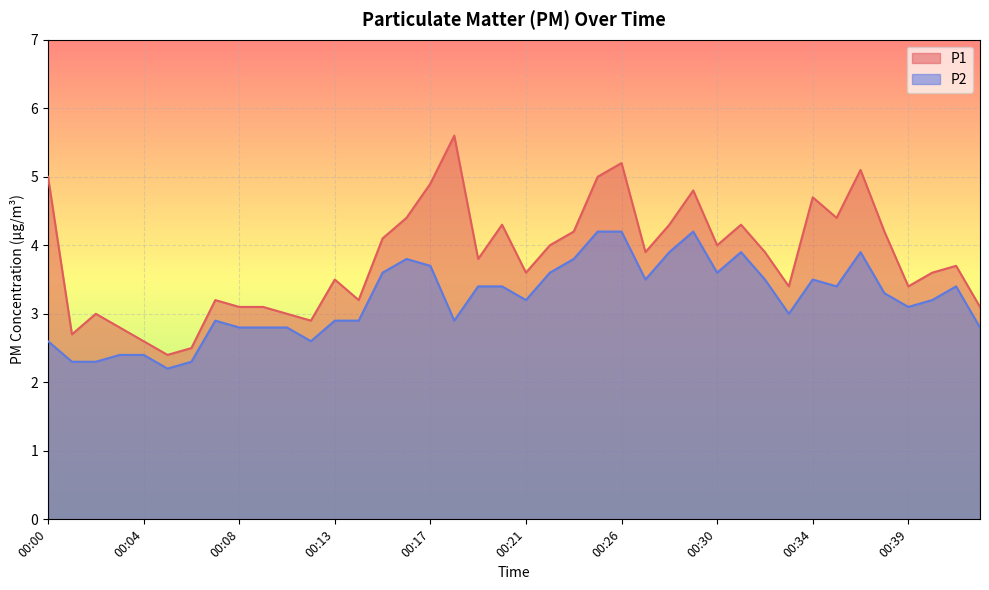

True or false: P1 and P2 intersect in this chart.

False